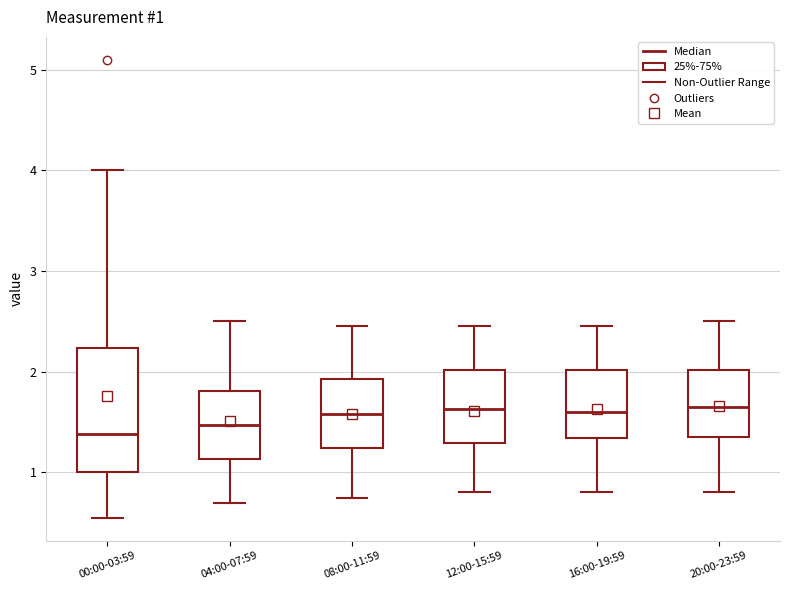

Comparing the boxes themselves (not the whiskers), which one is the tallest?

00:00-03:59